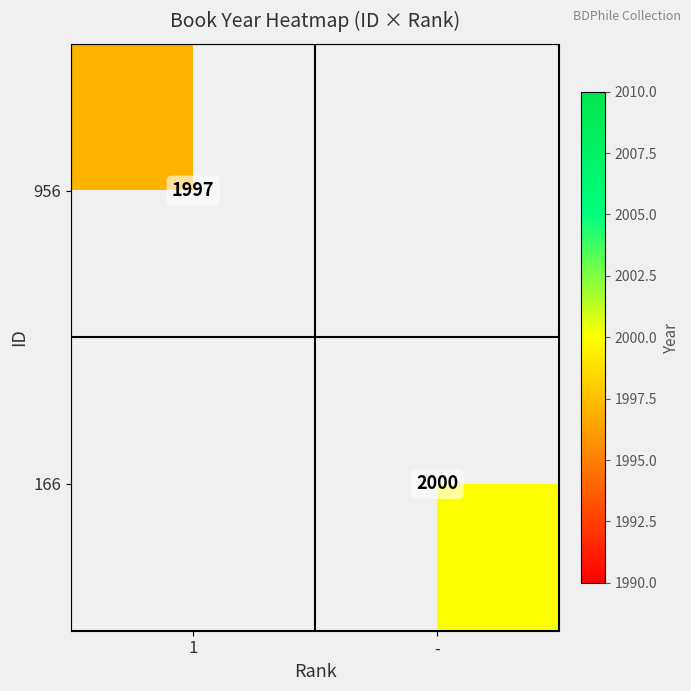

The value of 956 at 1 is 1997. True or false?

True